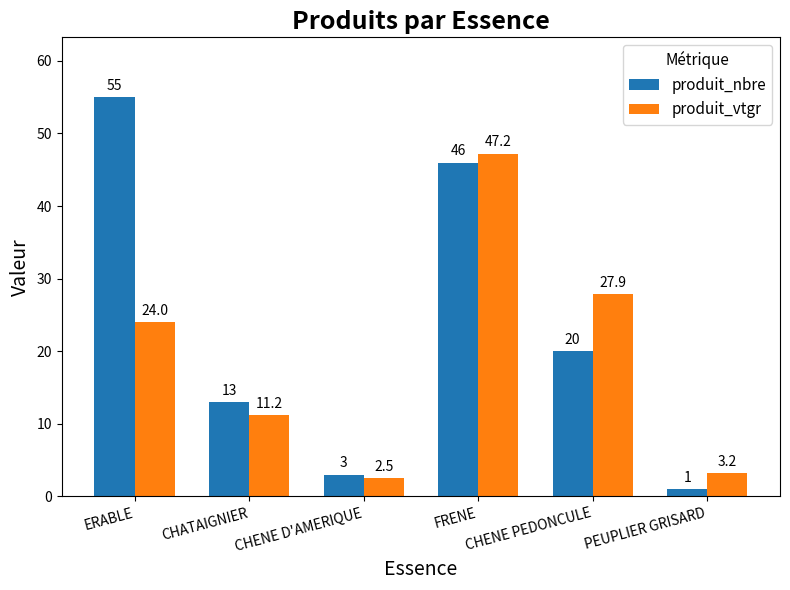

Reading left to right, extract all data points from this chart.

produit_nbre: 55.0	13.0	3.0	46.0	20.0	1.0
produit_vtgr: 24.0	11.2	2.5	47.2	27.9	3.2